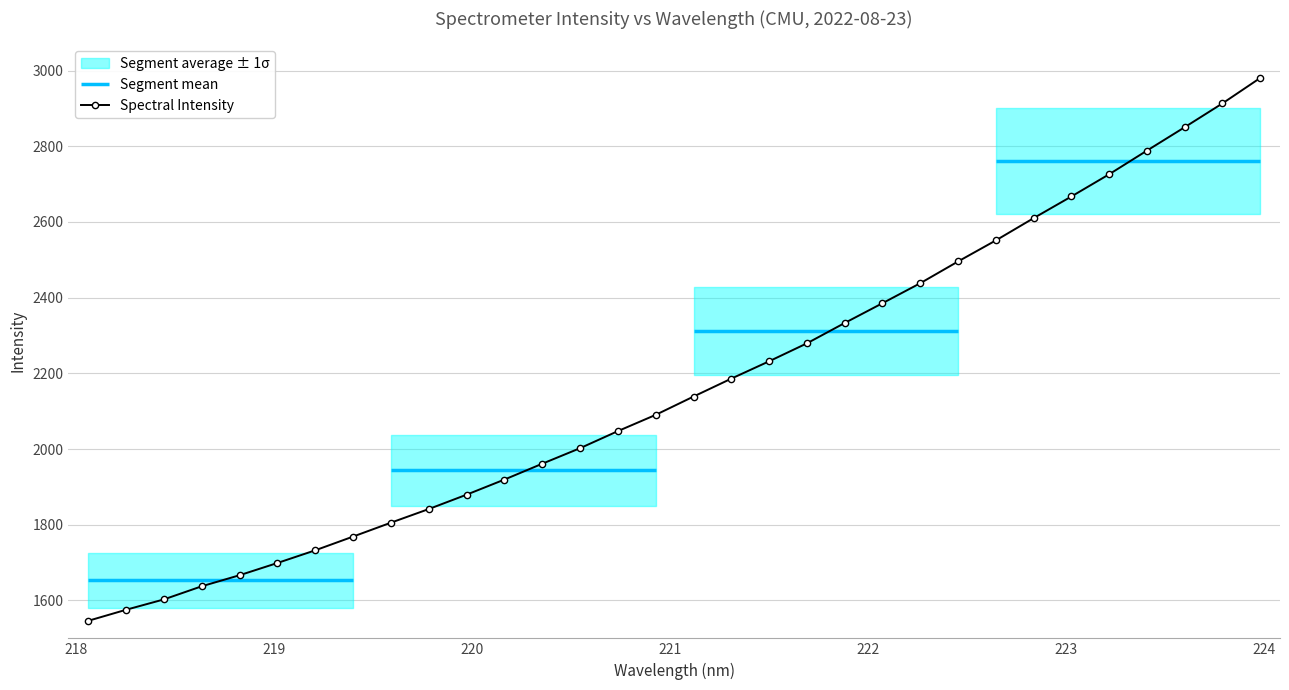

What is the sum of the values at 220.1623 and 222.0721?

4304.8